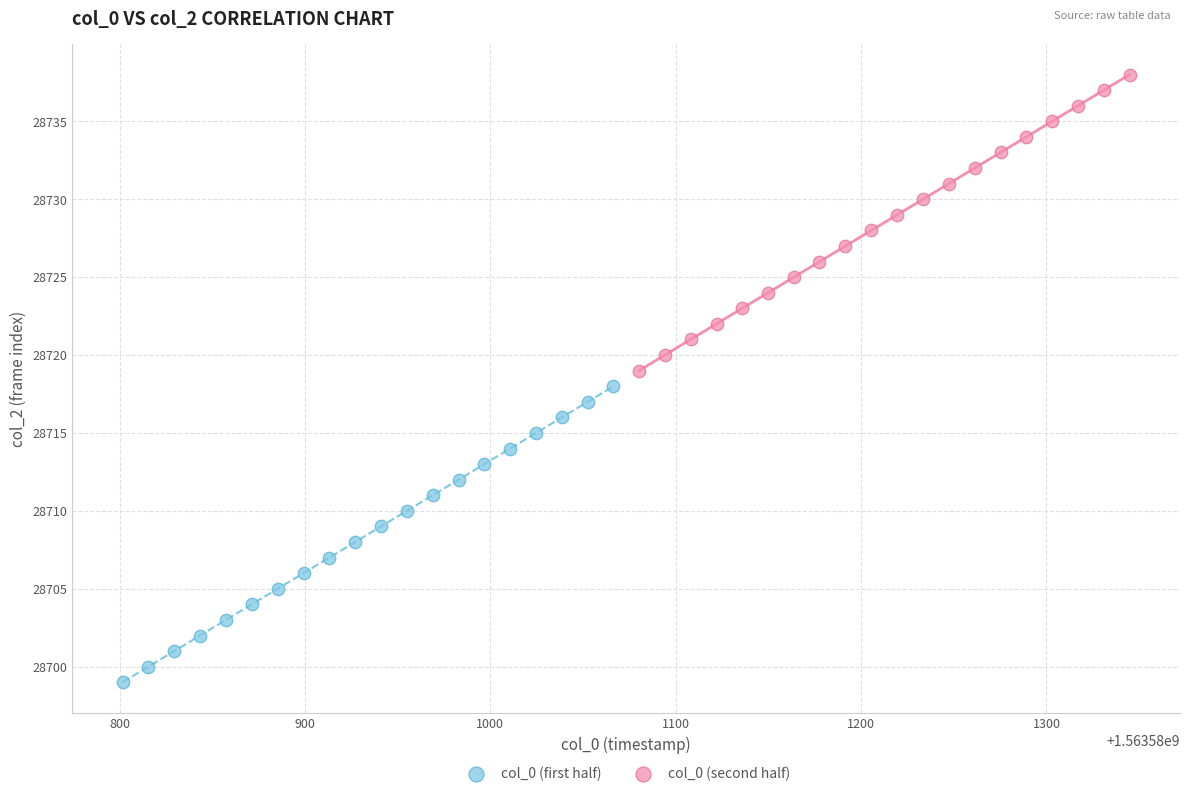

Which series contains the highest Y value?

col_0 (second half)